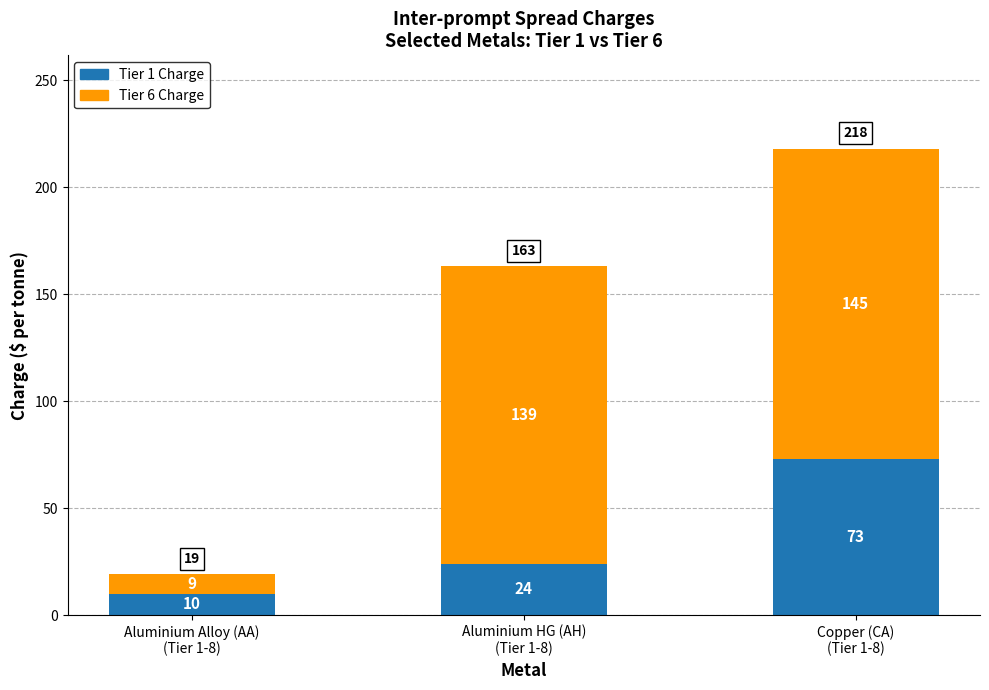

What is the maximum value for Tier 1 Charge?

73